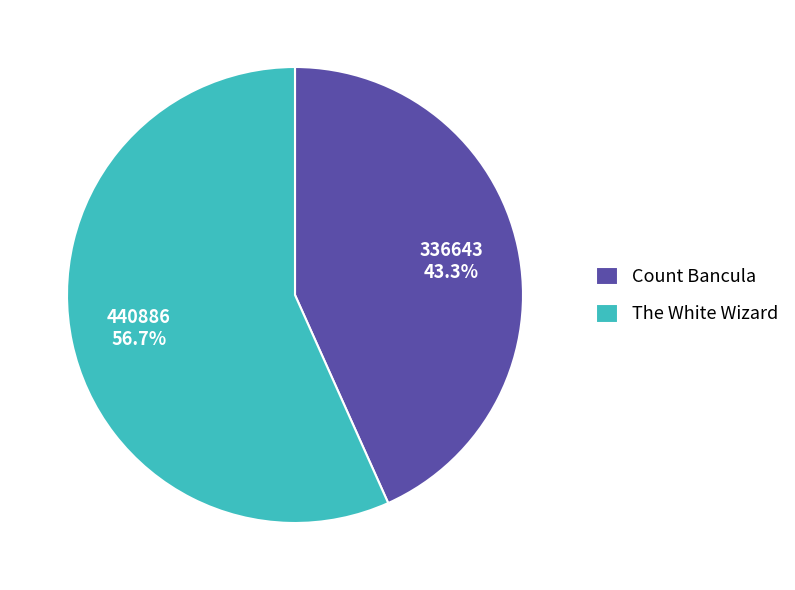

What portion of the pie excludes Count Bancula?

56.7%